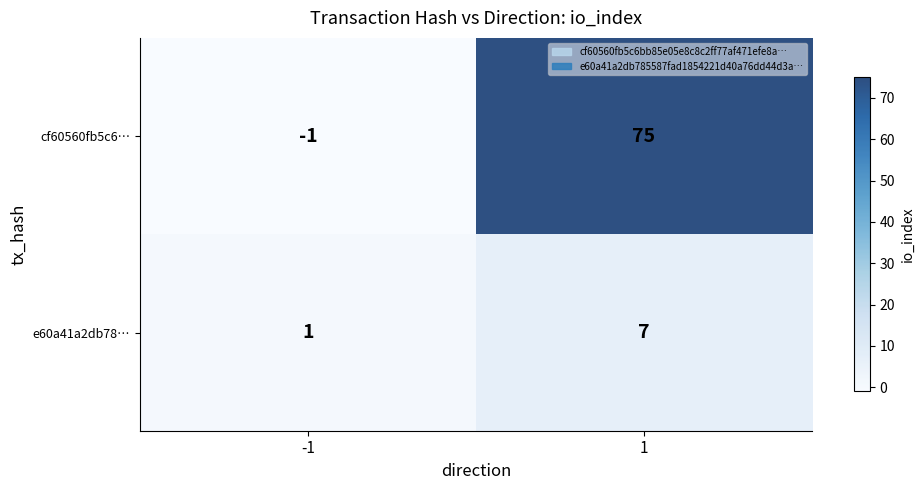

How many categories are shown in the chart?

2